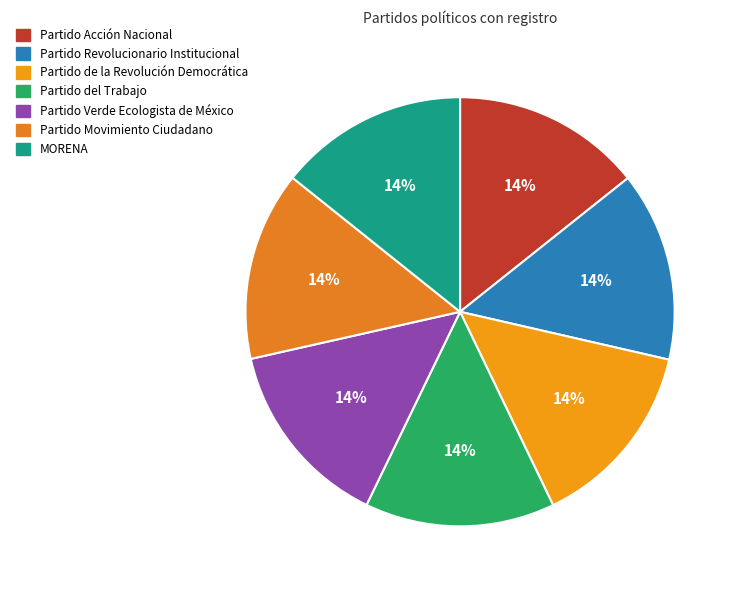

Rank the categories by value from highest to lowest.

Partido del Trabajo, Partido Verde Ecologista de México, Partido Revolucionario Institucional, Partido Acción Nacional, Partido de la Revolución Democrática, Partido Movimiento Ciudadano, MORENA